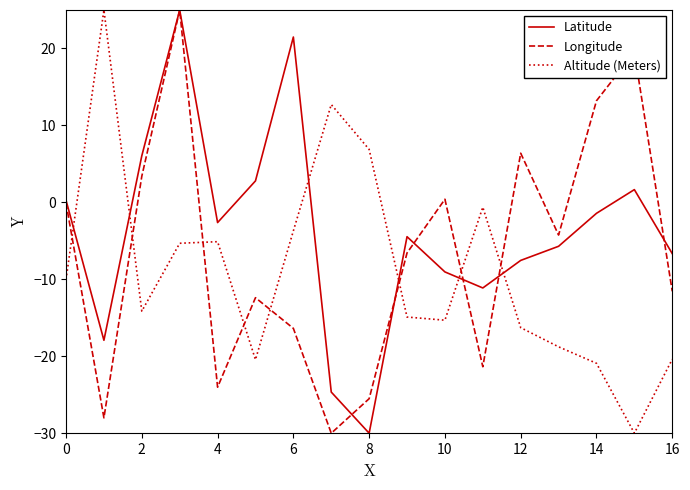

True or false: Longitude and Altitude (Meters) cross at least once.

True